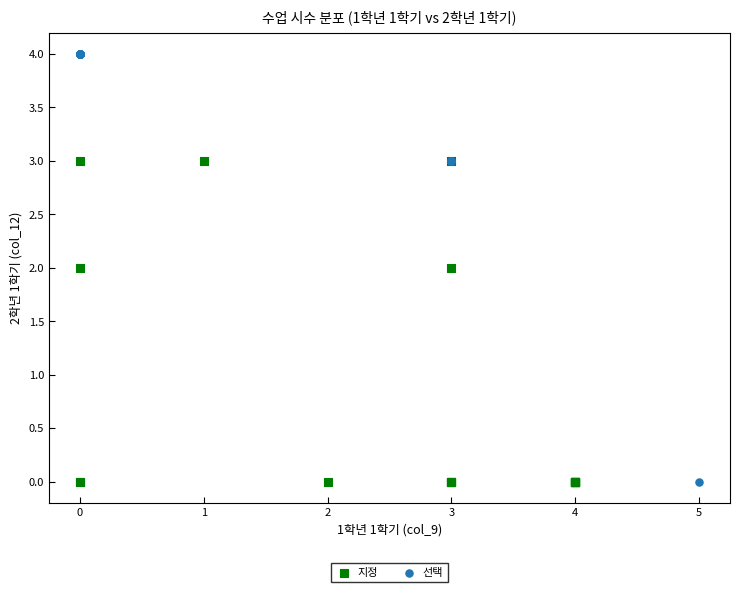

Which series has the widest spread of Y values?

선택